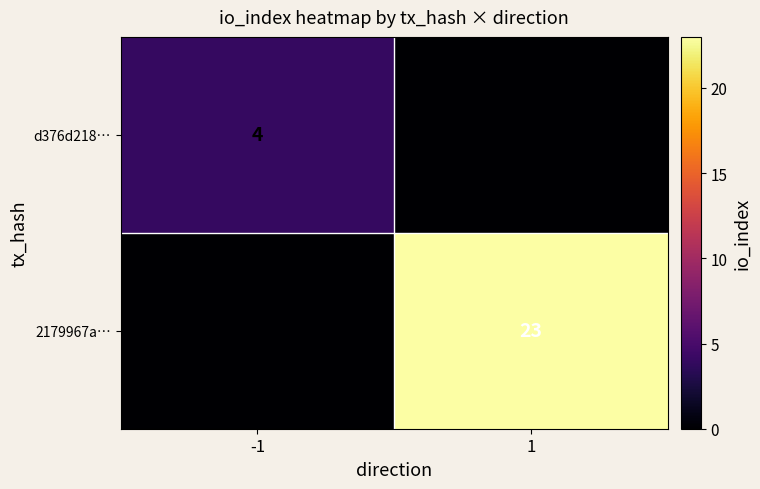

True or false: 2179967a… has a value of 34 at 1.

False